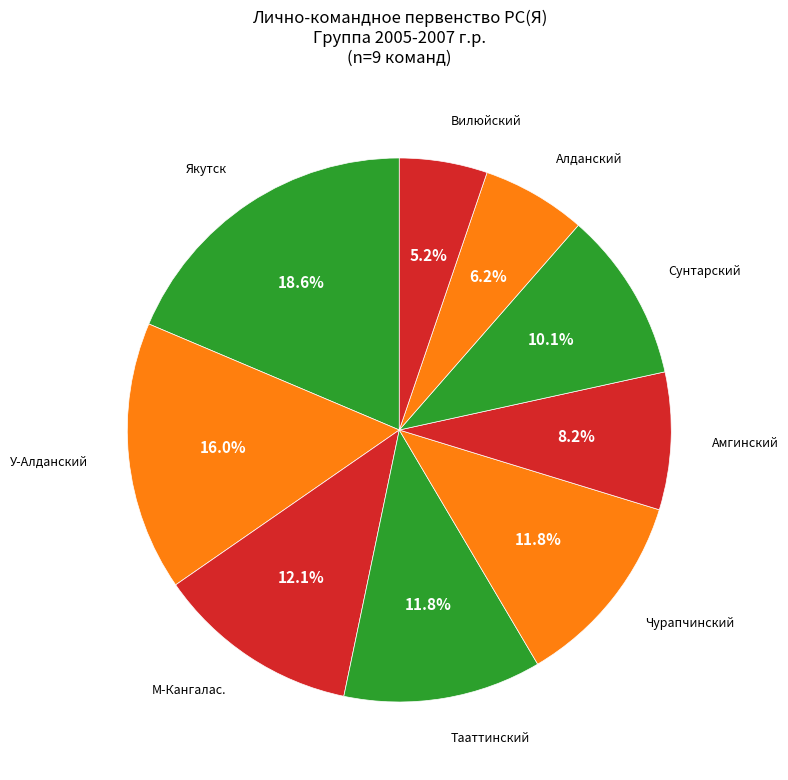

How many segments does this pie chart have?

9